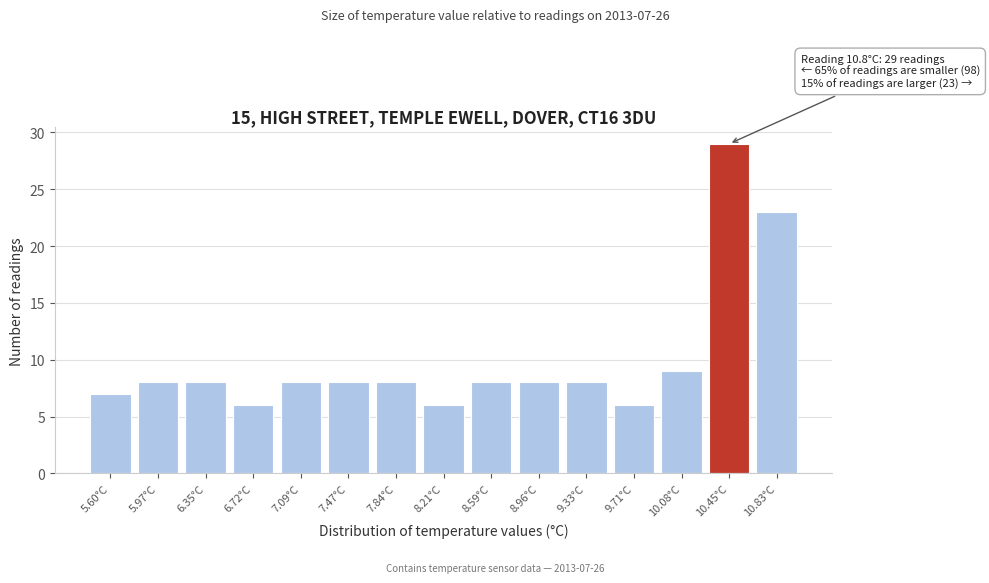

Reading left to right, transcribe all the data shown in this chart.

5.60°C=7	5.97°C=8	6.35°C=8	6.72°C=6	7.09°C=8	7.47°C=8	7.84°C=8	8.21°C=6	8.59°C=8	8.96°C=8	9.33°C=8	9.71°C=6	10.08°C=9	10.45°C=29	10.83°C=23